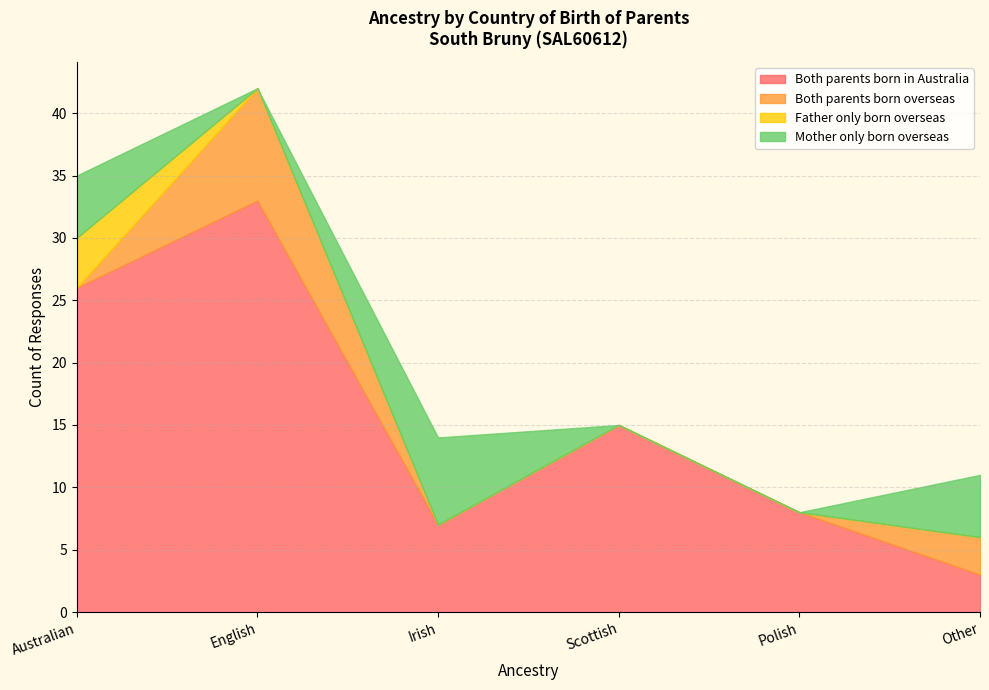

Reading left to right, transcribe all the data shown in this chart.

Both parents born in Australia: Australian=26	English=33	Irish=7	Scottish=15	Polish=8	Other=3
Both parents born overseas: Australian=0	English=9	Irish=0	Scottish=0	Polish=0	Other=3
Father only born overseas: Australian=4	English=0	Irish=0	Scottish=0	Polish=0	Other=0
Mother only born overseas: Australian=5	English=0	Irish=7	Scottish=0	Polish=0	Other=5